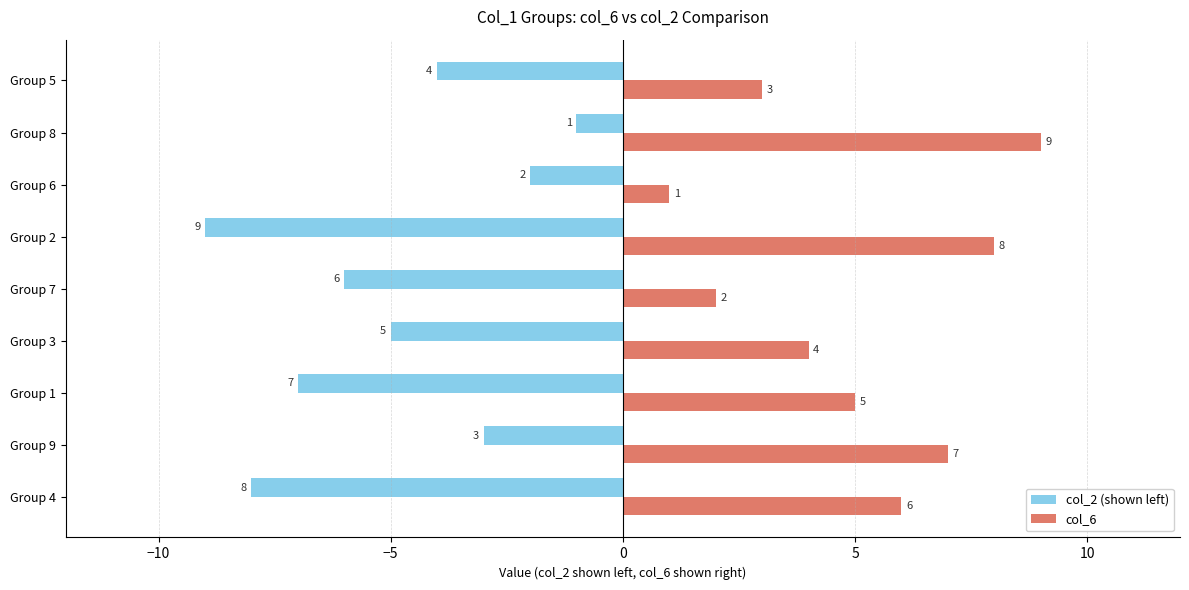

What is the greatest value displayed?

9